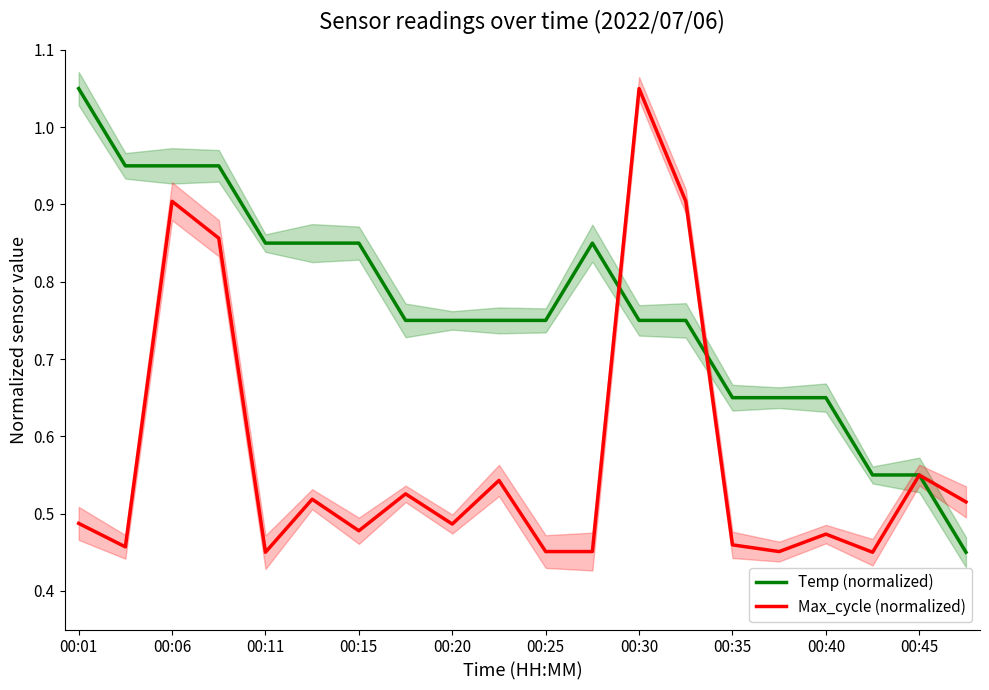

What is the value of the Temp (normalized) point at the 5th from the left?

0.9